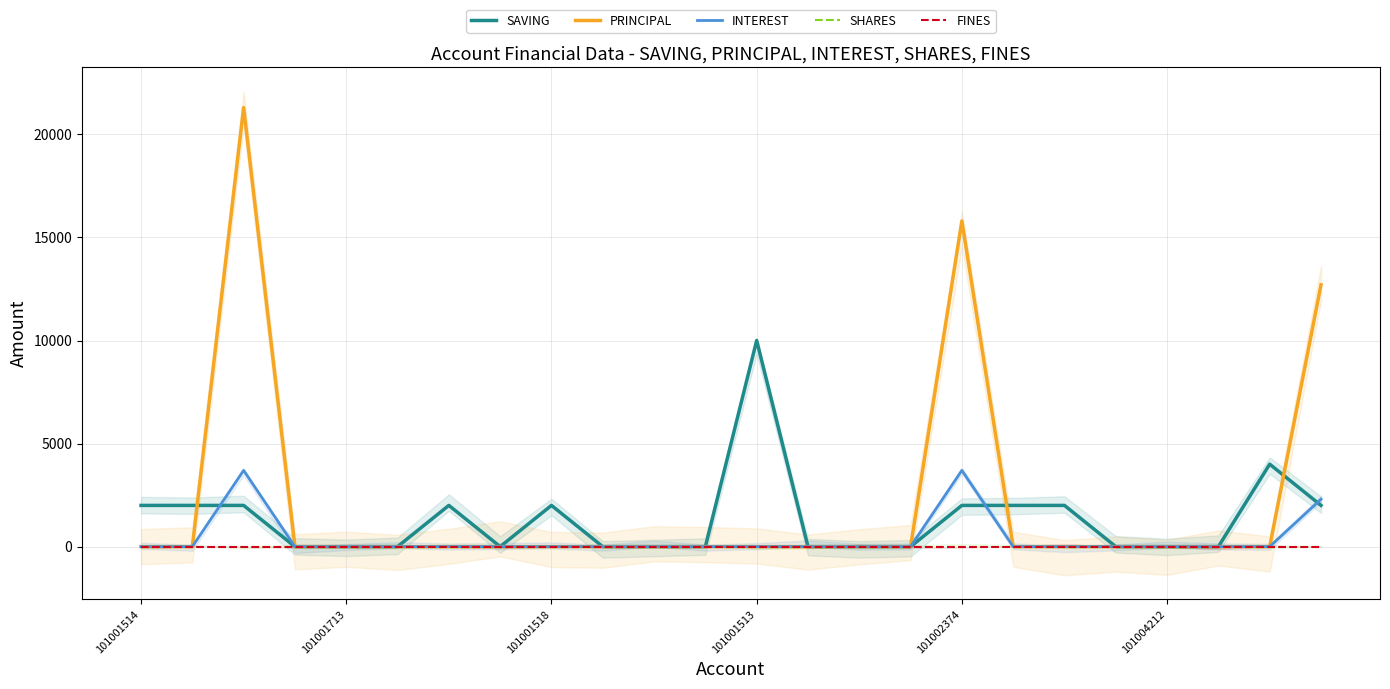

Reading right to left, what are all the values shown in this chart?

SAVING: 2000	4000	0	0	0	2000	2000	2000	0	0	0	10000	0	0	0	2000	0	2000	0	0	0	2000	2000	2000
PRINCIPAL: 12700	0	0	0	0	0	0	15800	0	0	0	0	0	0	0	0	0	0	0	0	0	21300	0	0
INTEREST: 2300	0	0	0	0	0	0	3700	0	0	0	0	0	0	0	0	0	0	0	0	0	3700	0	0
SHARES: 0	0	0	0	0	0	0	0	0	0	0	0	0	0	0	0	0	0	0	0	0	0	0	0
FINES: 0	0	0	0	0	0	0	0	0	0	0	0	0	0	0	0	0	0	0	0	0	0	0	0